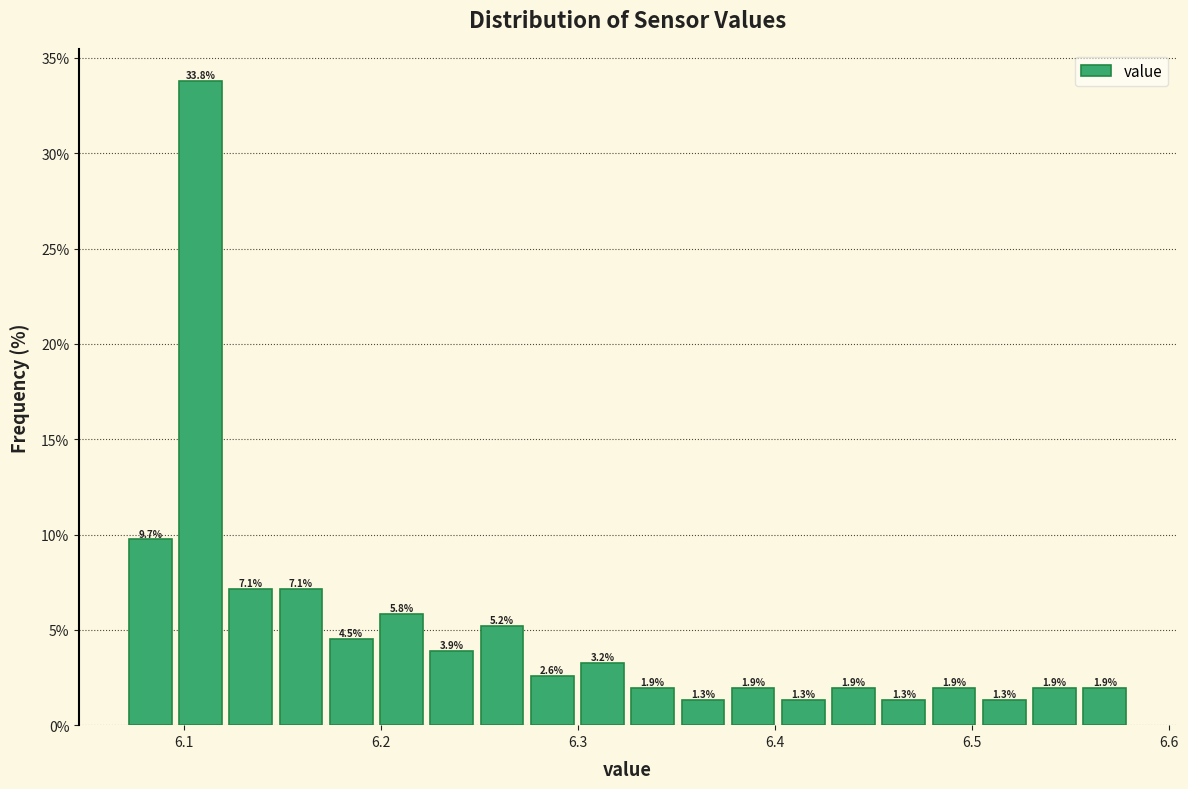

Read against the x-axis, roughly where is the centre of the tallest bar?

6.11